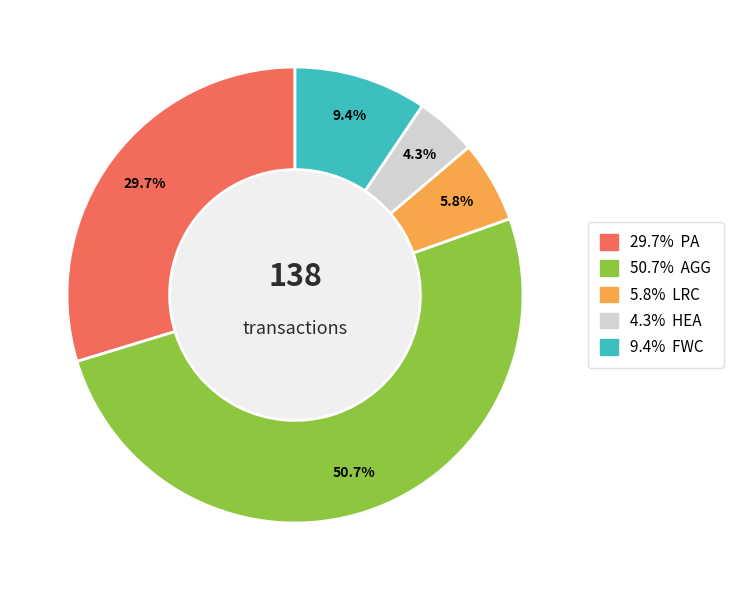

Is there any slice that represents more than half of the pie?

Yes